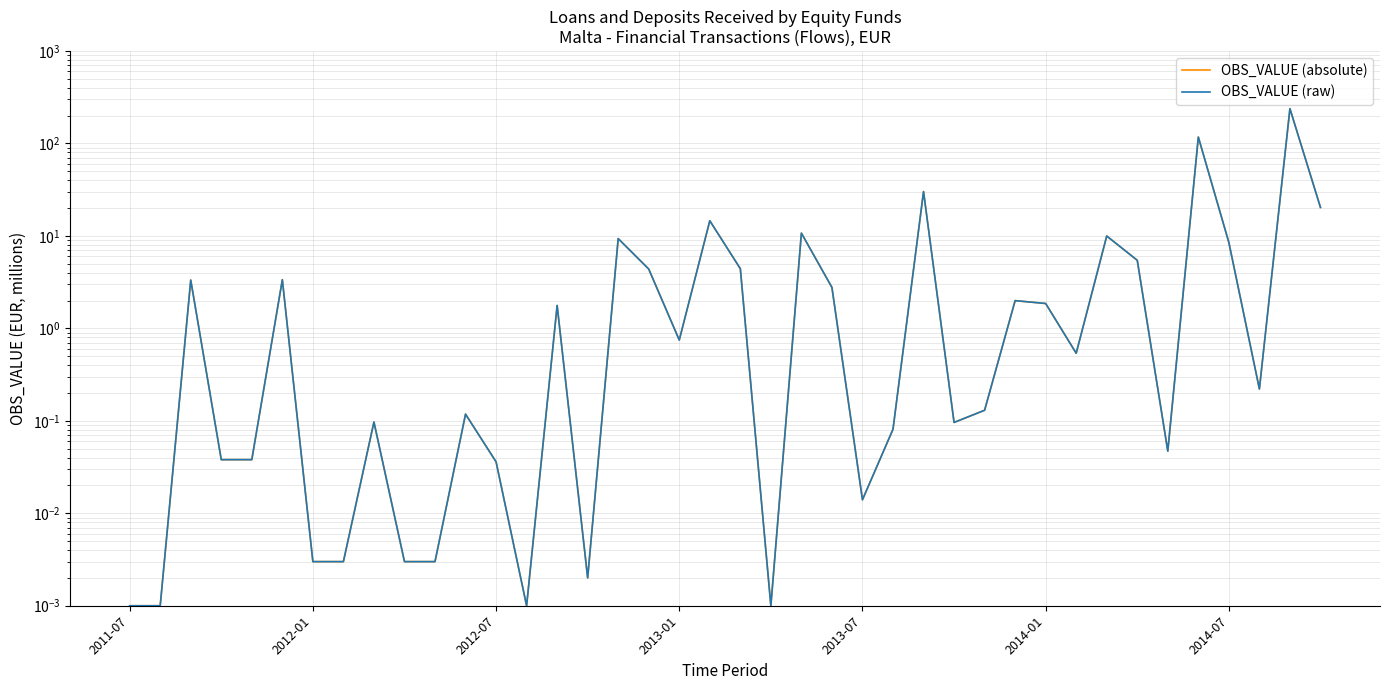

Between 2014-07 and 17, which series saw the biggest shift?

OBS_VALUE (absolute)